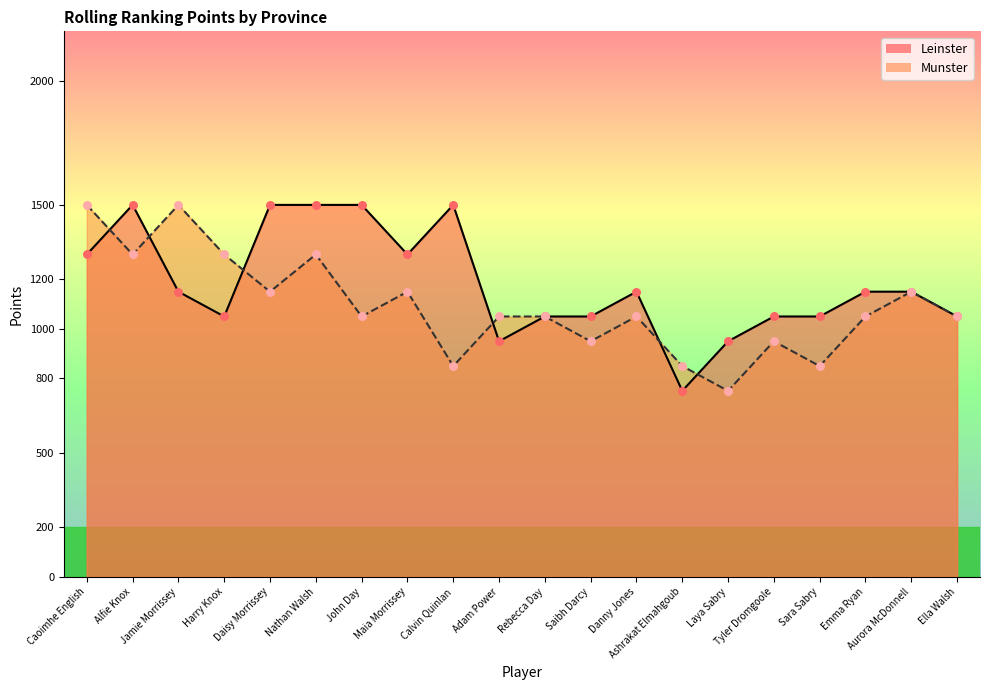

Which series has the largest total across all categories?

Leinster